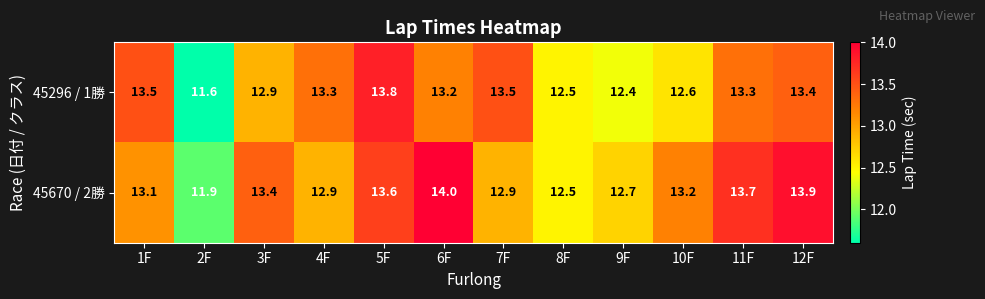

At which label is 45670 / 2勝 closest to 12?

2F